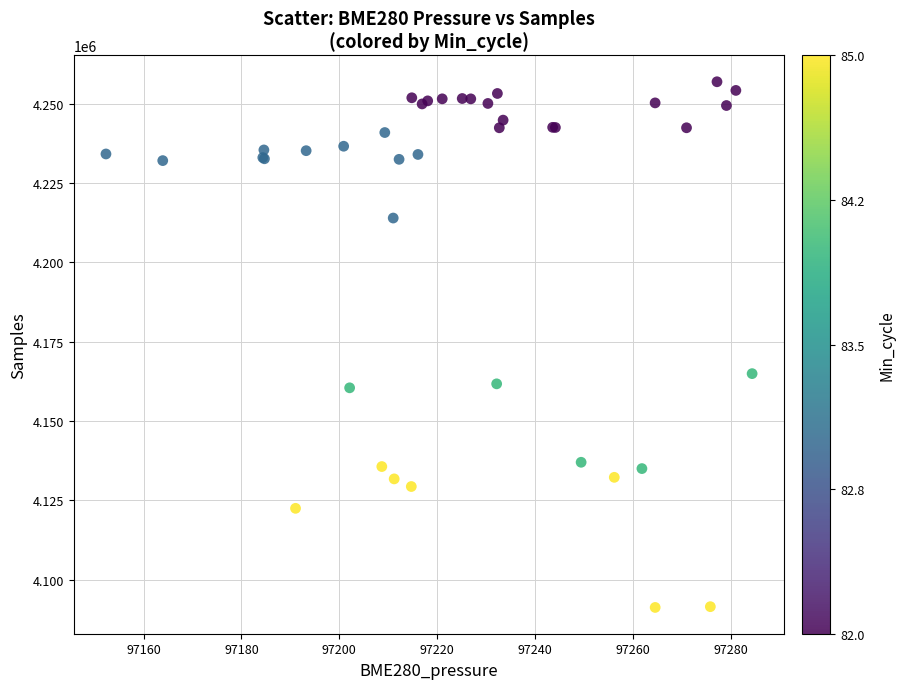

What Y value in the scatter plot is closest to 4174108?

4164955